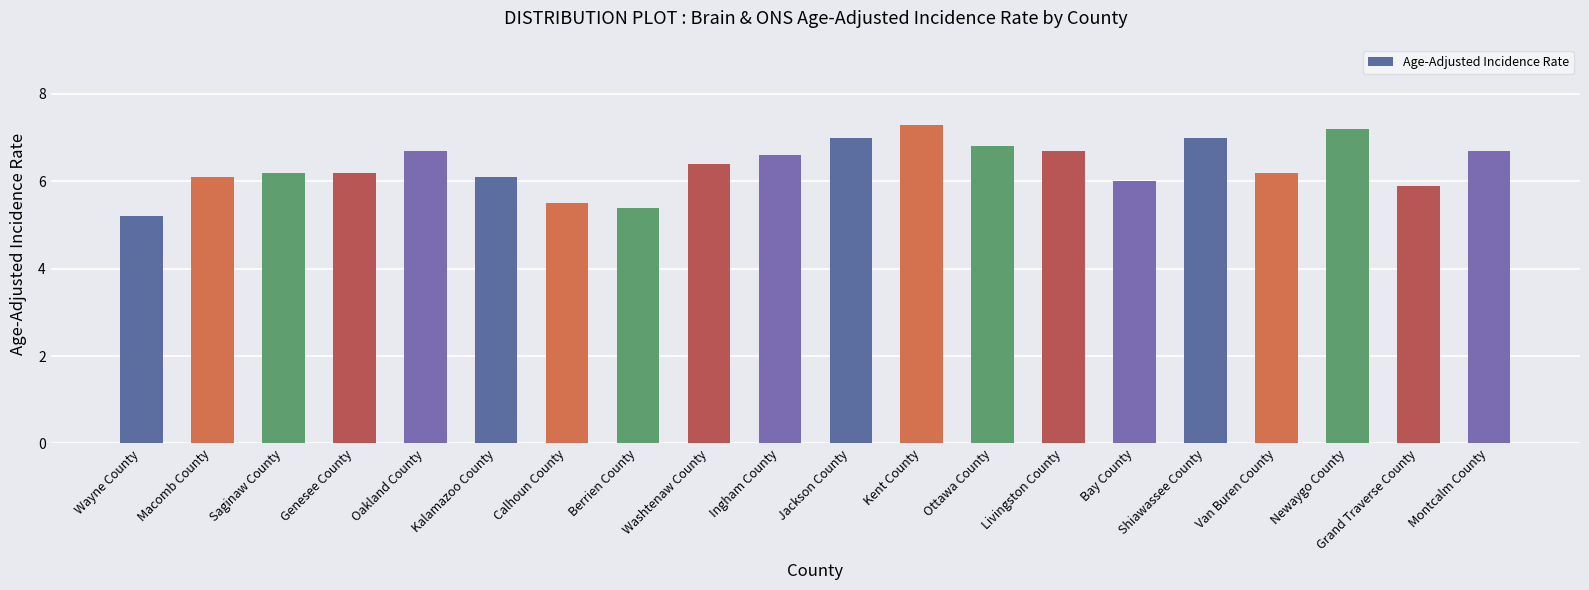

What is the difference between the maximum and minimum values?

2.1